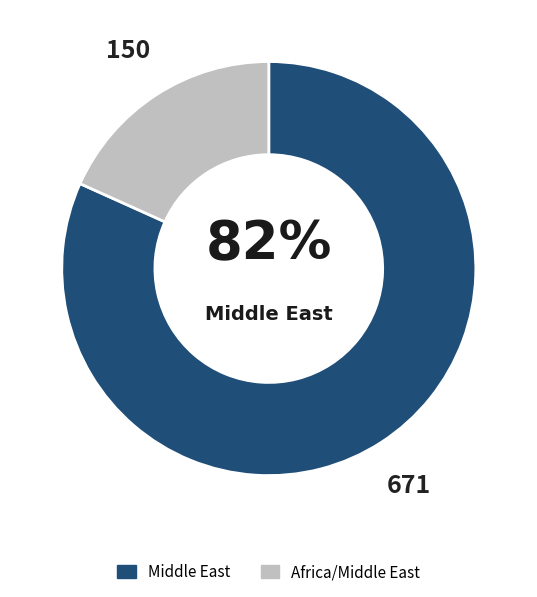

To the nearest percent, what is the average slice percentage?

50%